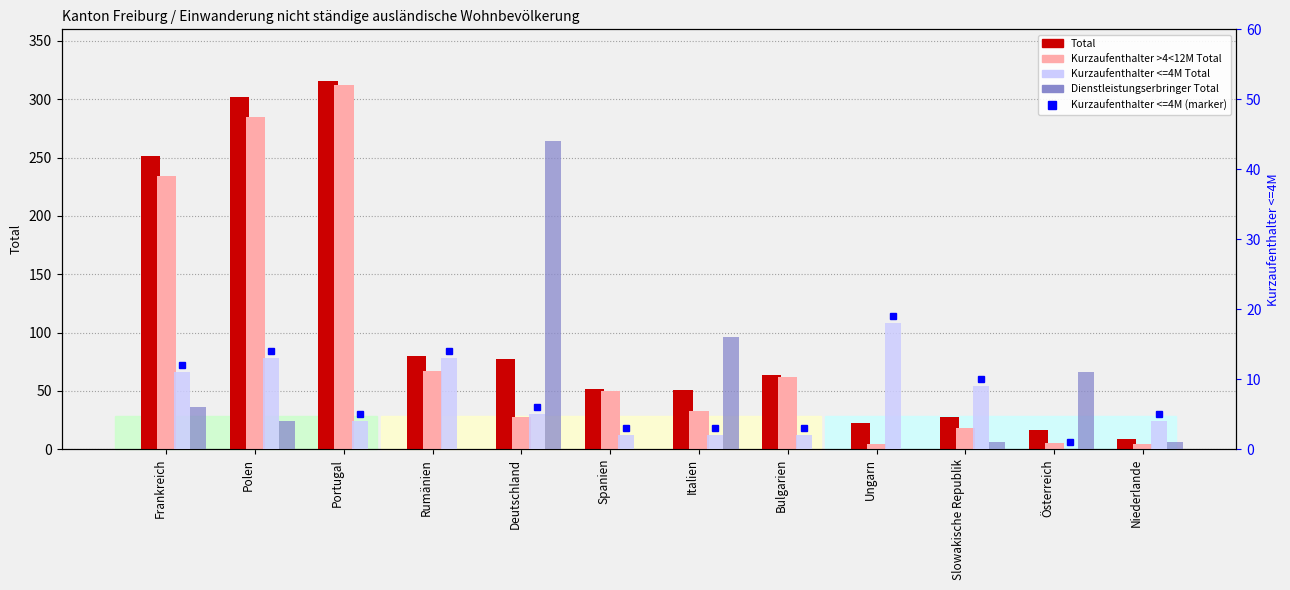

Reading right to left, transcribe all the data shown in this chart.

Total: 9	16	28	22	64	51	52	77	80	316	302	251
Kurzaufenthalter >4<12M Total: 4	5	18	4	62	33	50	28	67	312	285	234
Kurzaufenthalter <=4M Total: 4	0	9	18	2	2	2	5	13	4	13	11
Dienstleistungserbringer Total: 1	11	1	0	0	16	0	44	0	0	4	6